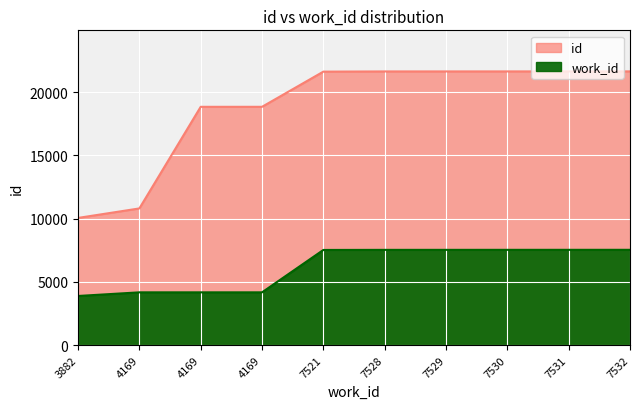

What is the difference between the highest and lowest values at 7532?

14110